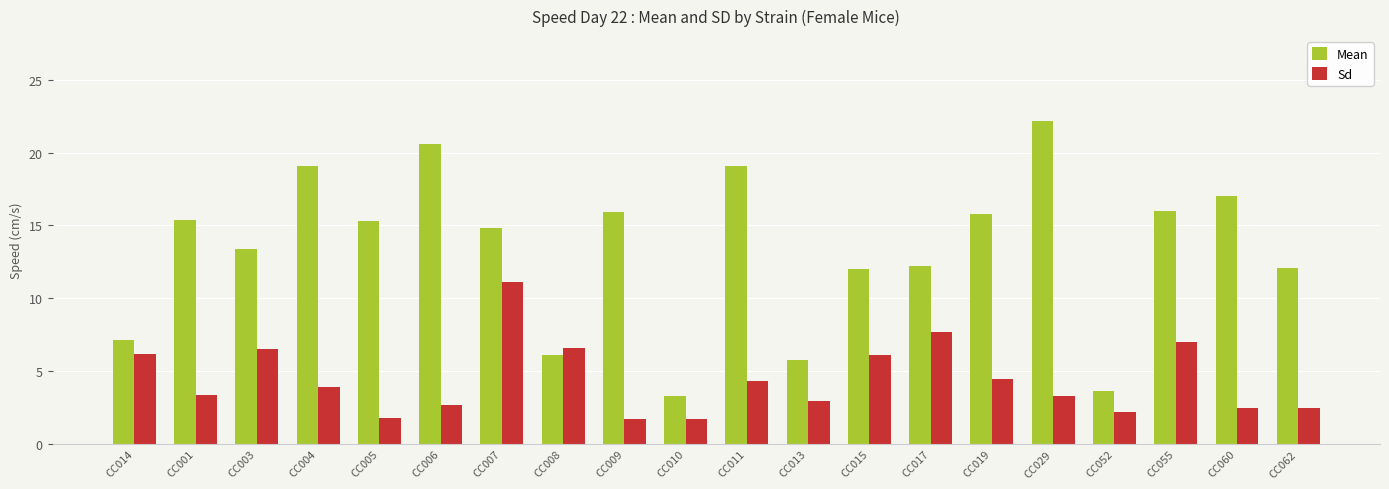

What position from the left is CC006?

6